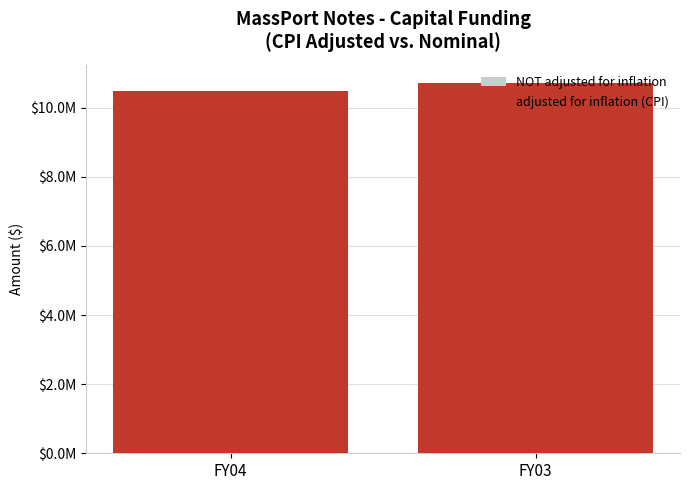

Reading left to right, extract all data points from this chart.

NOT adjusted for inflation: 6299000	6299000
adjusted for inflation (CPI): 10471937	10702928